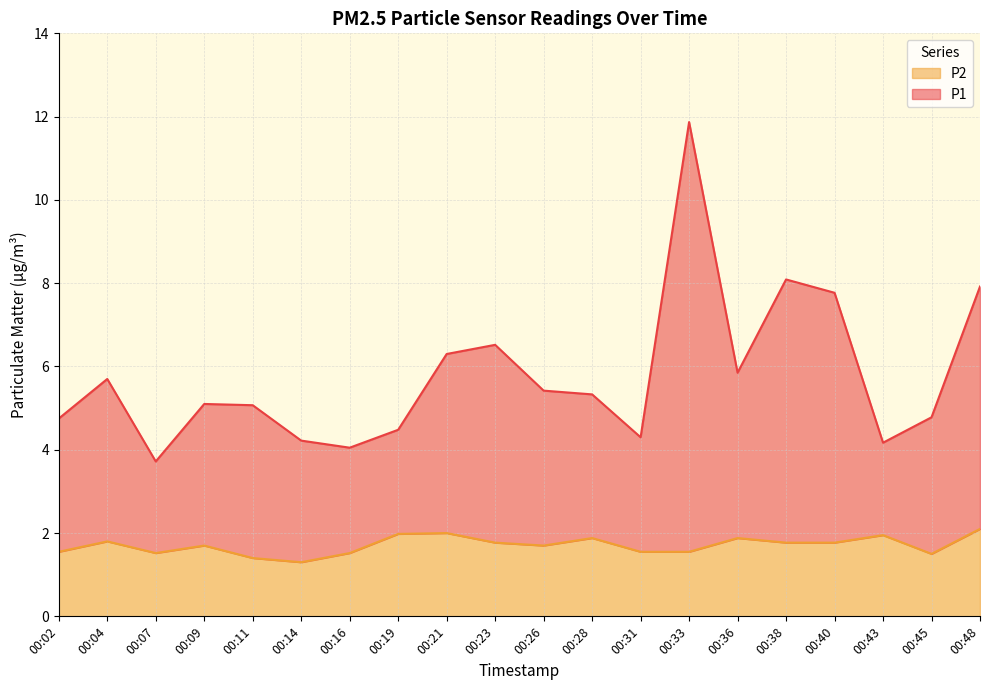

How many values in the P1 series exceed 5?

12